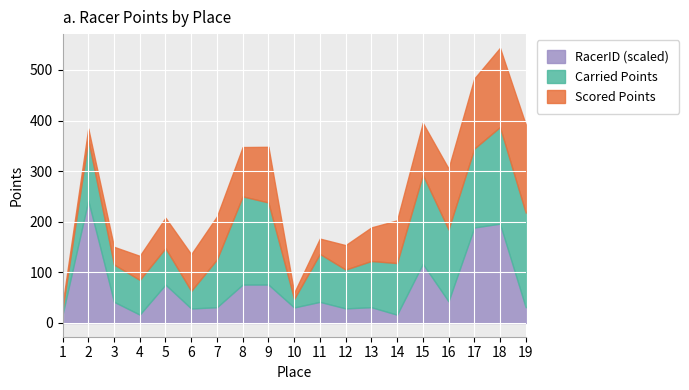

What is the minimum value for RacerID (scaled)?

16.4